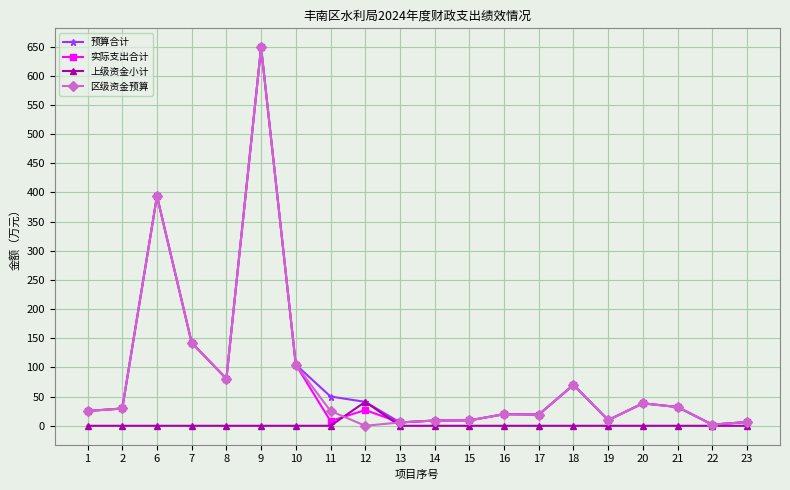

What is the value of the 区级资金预算 point at the 16th from the left?

9.8